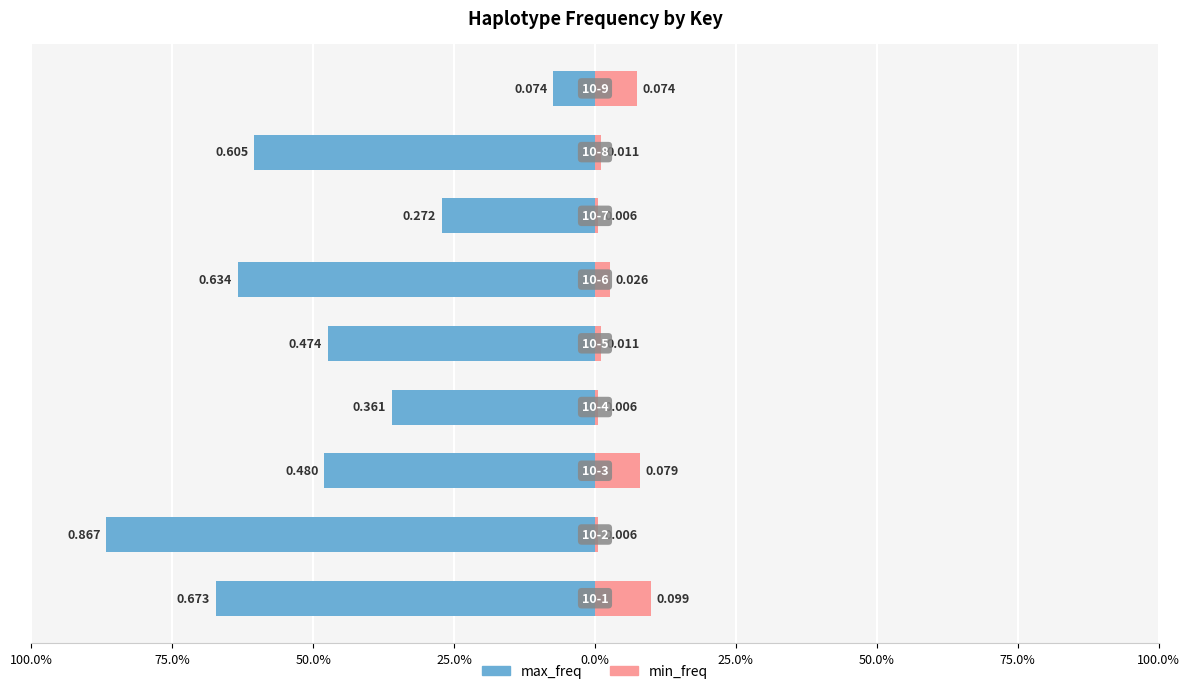

Is it true that max_freq equals -0.3 at 25.0%?

False